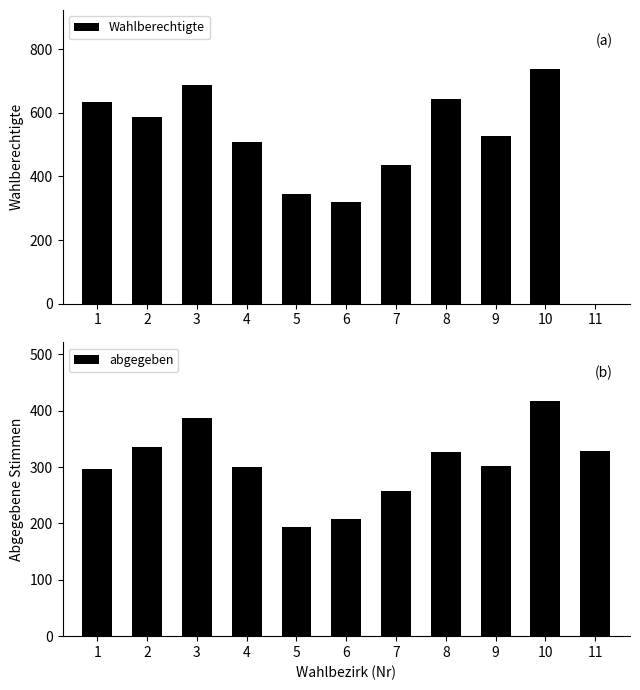

Which has a higher value, 10 or 7?

10